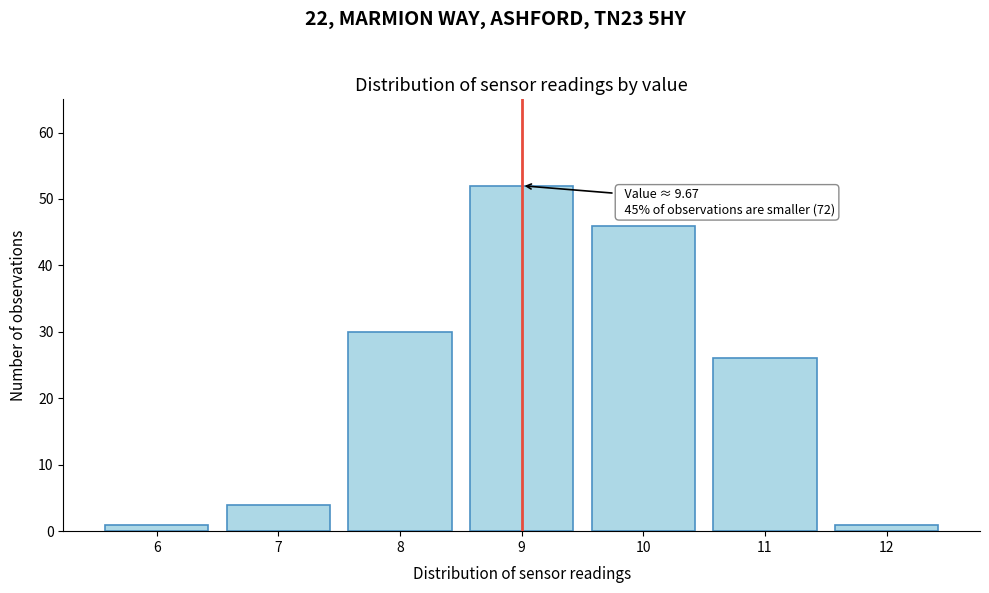

Reading left to right, transcribe all the data shown in this chart.

6=1	7=4	8=30	9=52	10=46	11=26	12=1